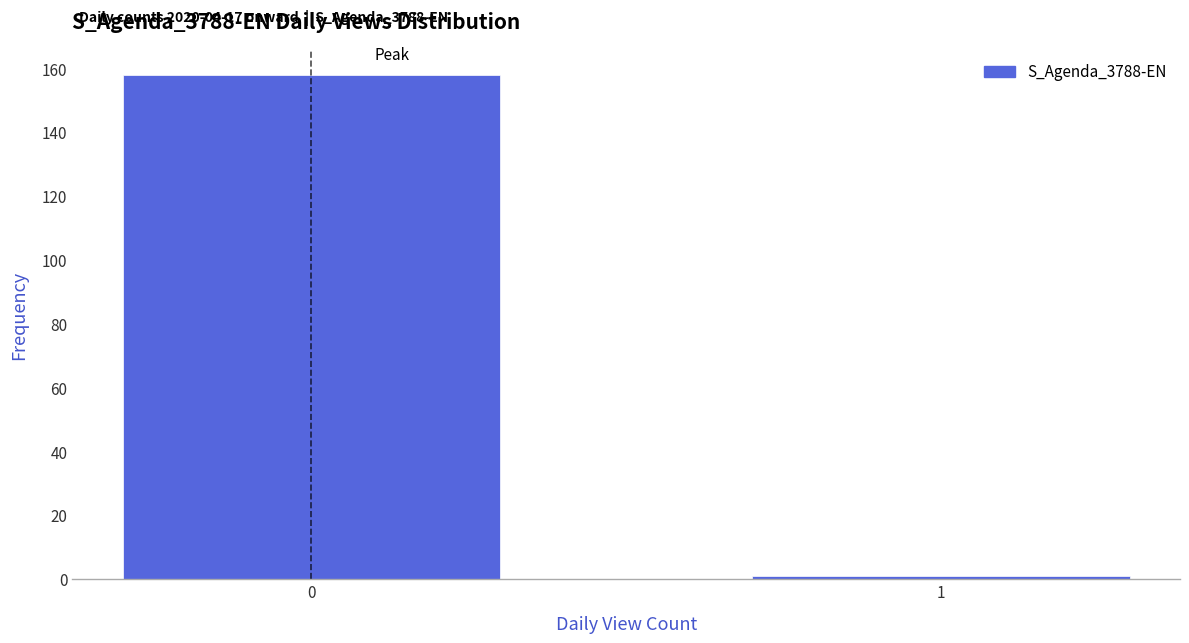

Reading left to right, extract all data points from this chart.

0=158	1=1